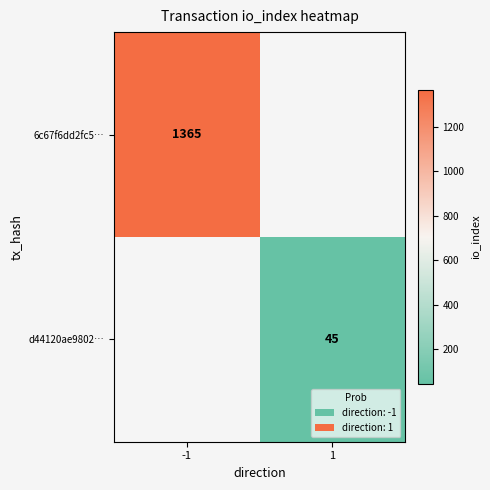

True or false: d44120ae9802… has a value of 45 at 1.

True